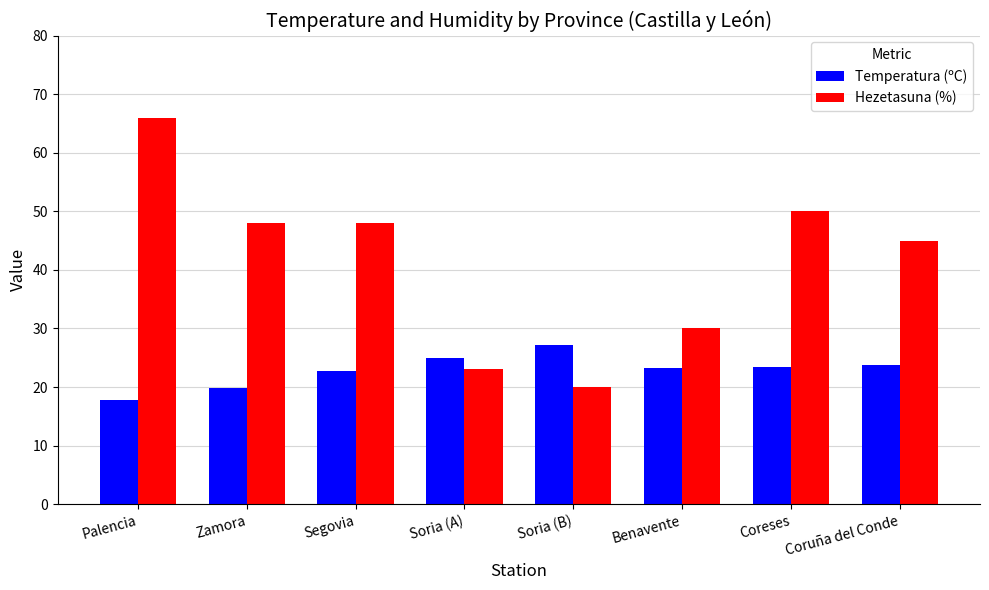

List the series in order of their peak value, highest first.

Hezetasuna (%), Temperatura (ºC)